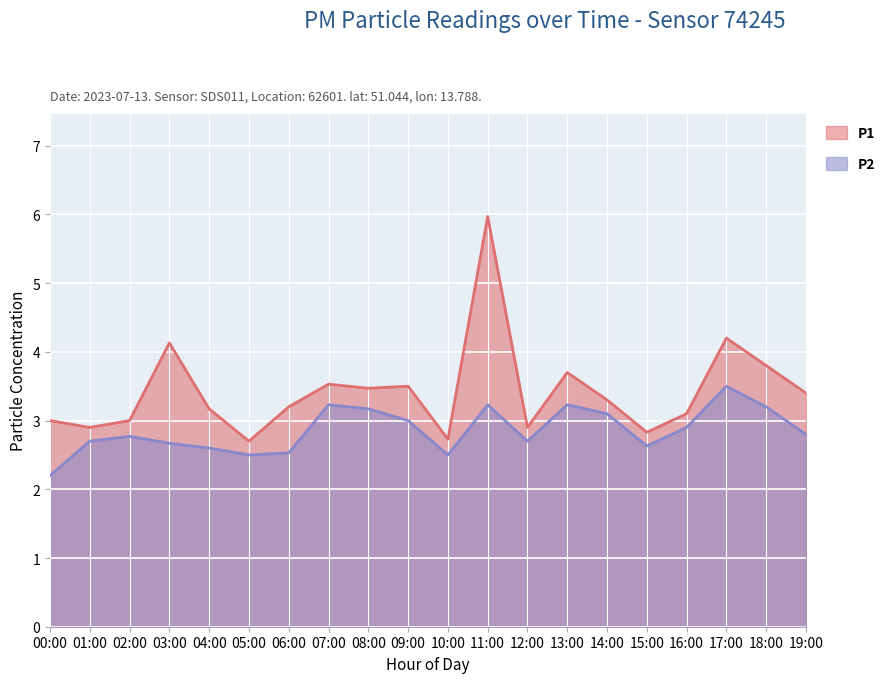

Rank the categories by P1 value from lowest to highest.

05:00, 10:00, 15:00, 01:00, 12:00, 00:00, 02:00, 16:00, 04:00, 06:00, 14:00, 19:00, 08:00, 09:00, 07:00, 13:00, 18:00, 03:00, 17:00, 11:00